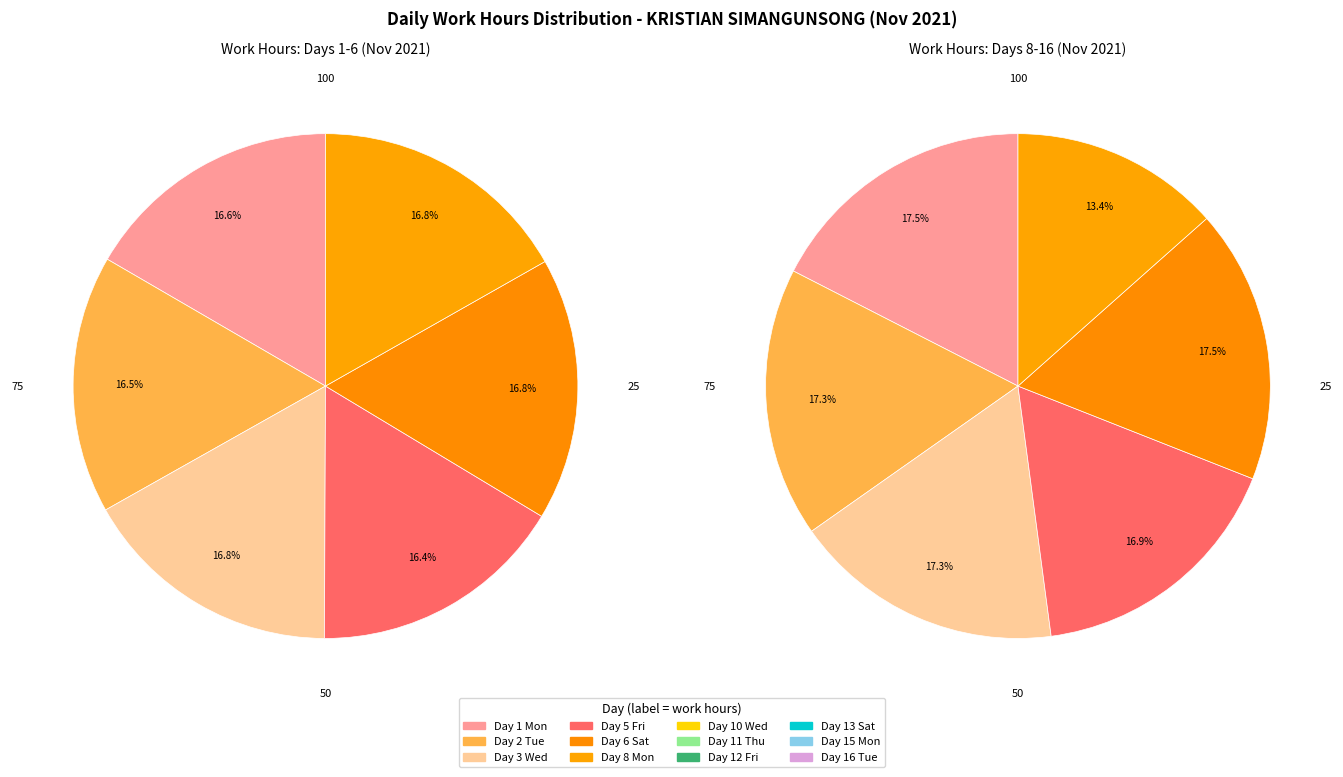

To the nearest percent, what percentage of the pie is Day 16 Tue?

8%